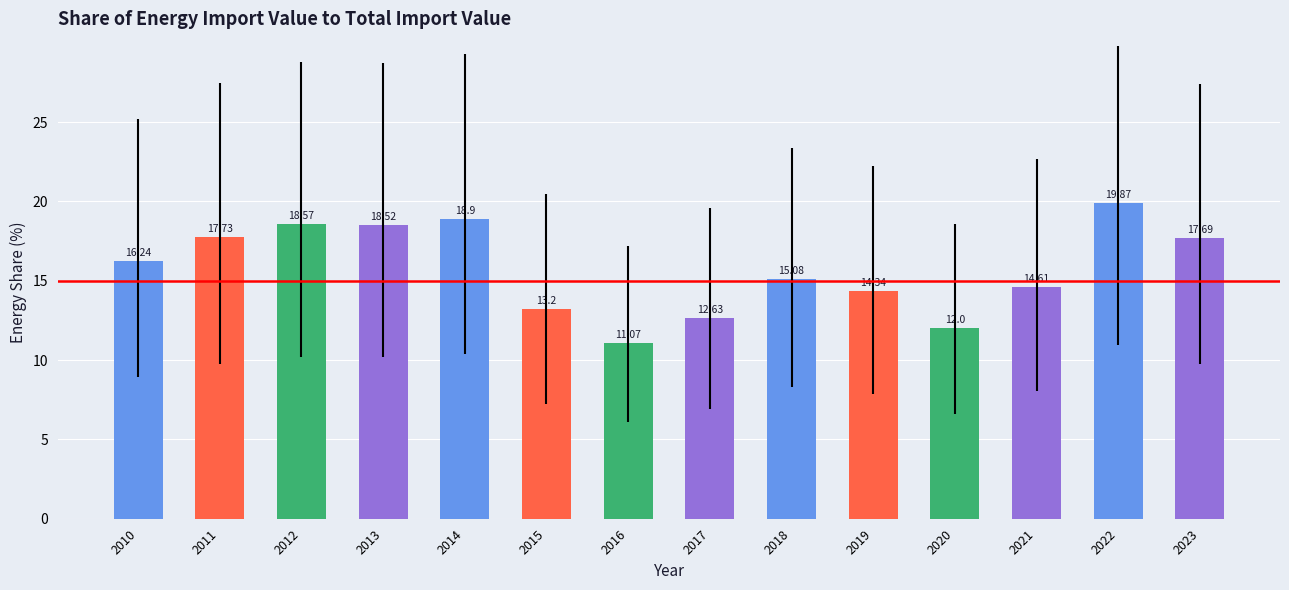

The value at 2011 is 28.1. True or false?

False